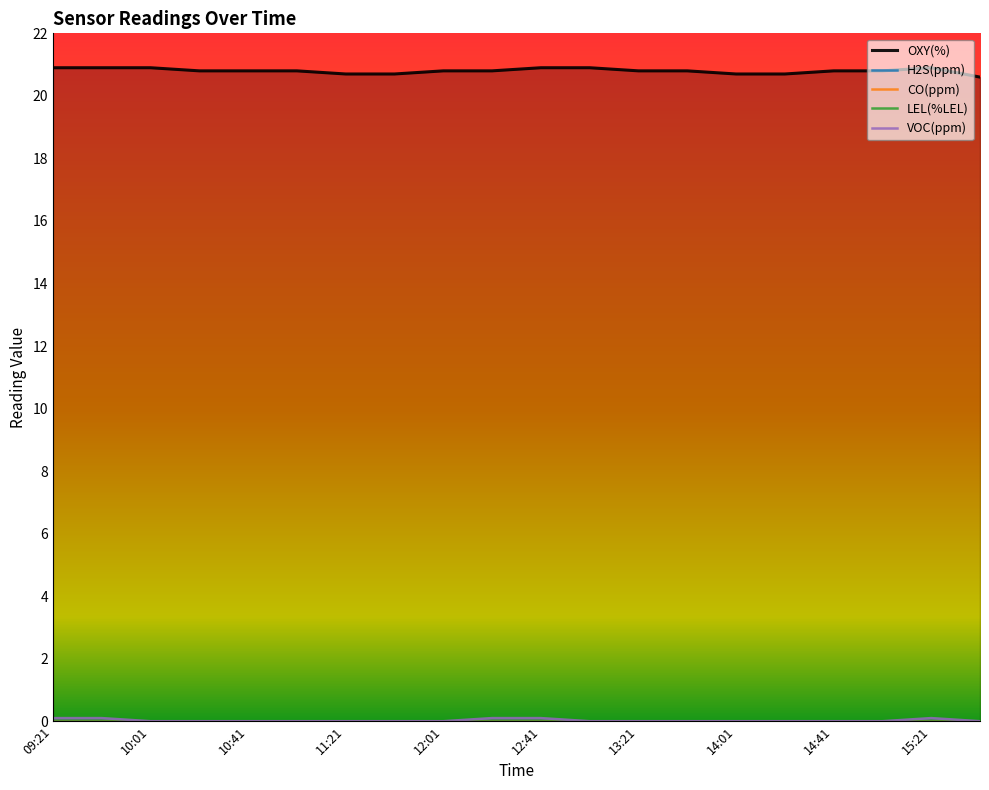

The H2S(ppm) series shows 0.0 at 13:21. True or false?

True